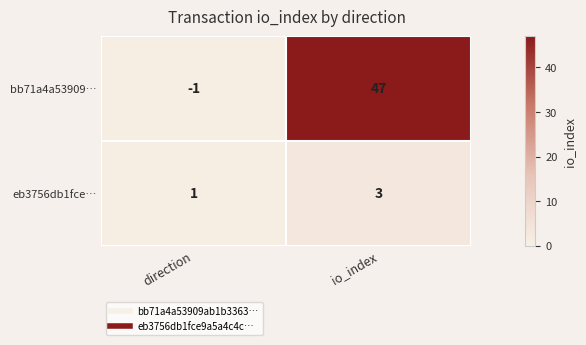

List the series in order of their peak value, lowest first.

eb3756db1fce…, bb71a4a53909…